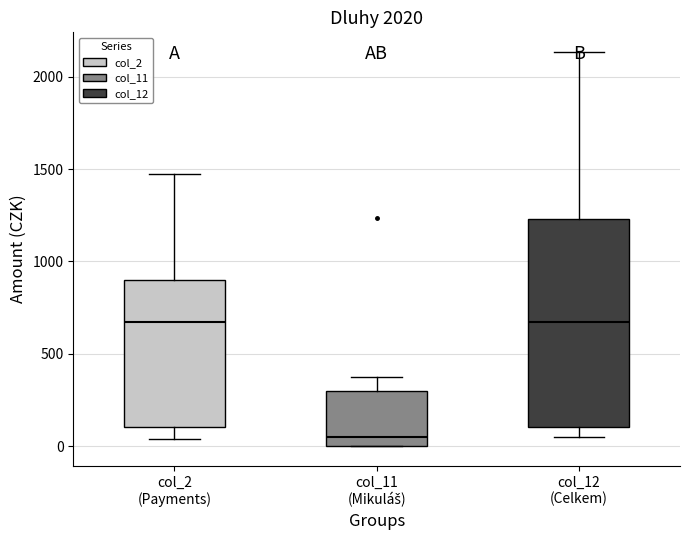

Reading left to right, read every box against the y-axis: the position of its median line, the range the box covers, and the ends of its whiskers. The values are not printed on the chart, so give them approximately, as read against the axis.

col_2 (Payments): median 650, box 100 to 900, whiskers 50 to 1450
col_11 (Mikuláš): median 50, box 0 to 300, whiskers 0 to 350
col_12 (Celkem): median 650, box 100 to 1250, whiskers 50 to 2150